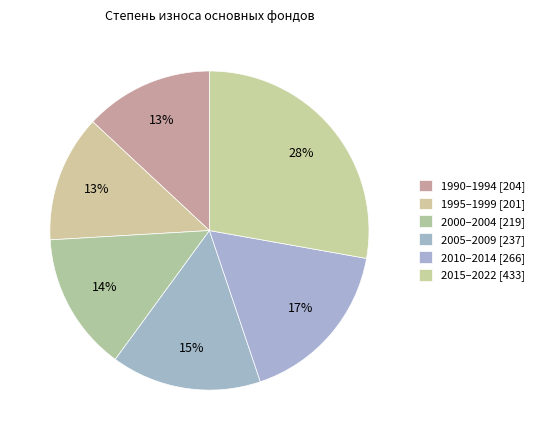

Count the number of slices in the pie.

6